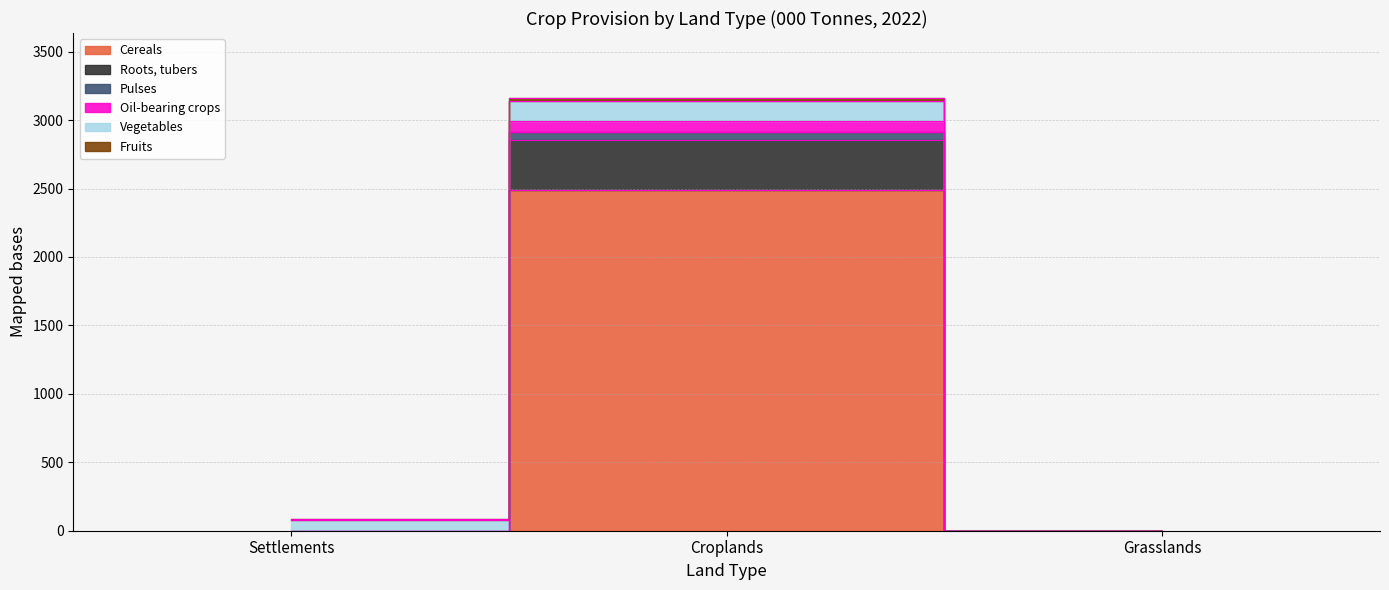

What position from the right is Grasslands?

1